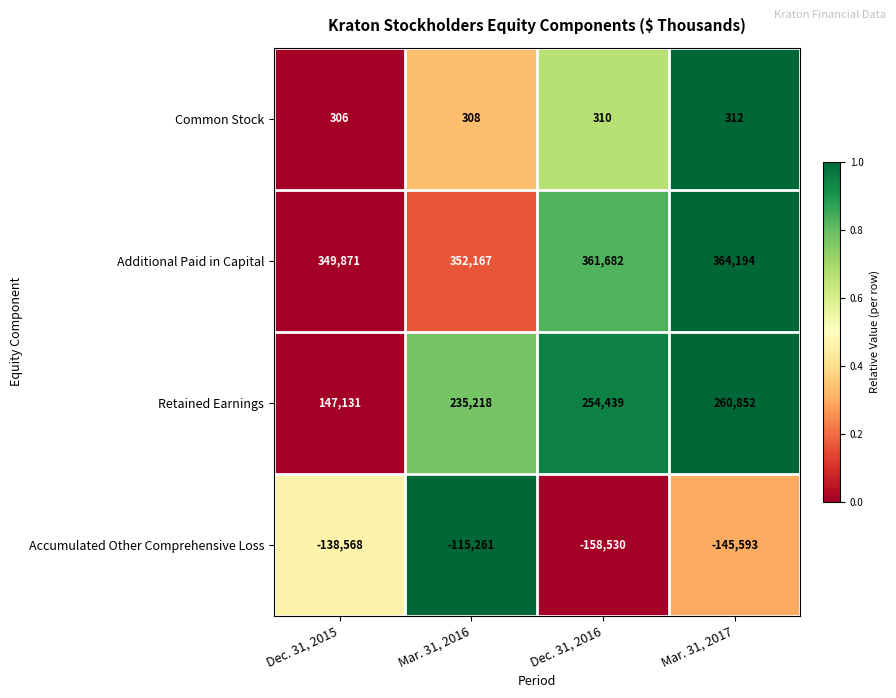

Read the Accumulated Other Comprehensive Loss value at Mar. 31, 2017.

-145593